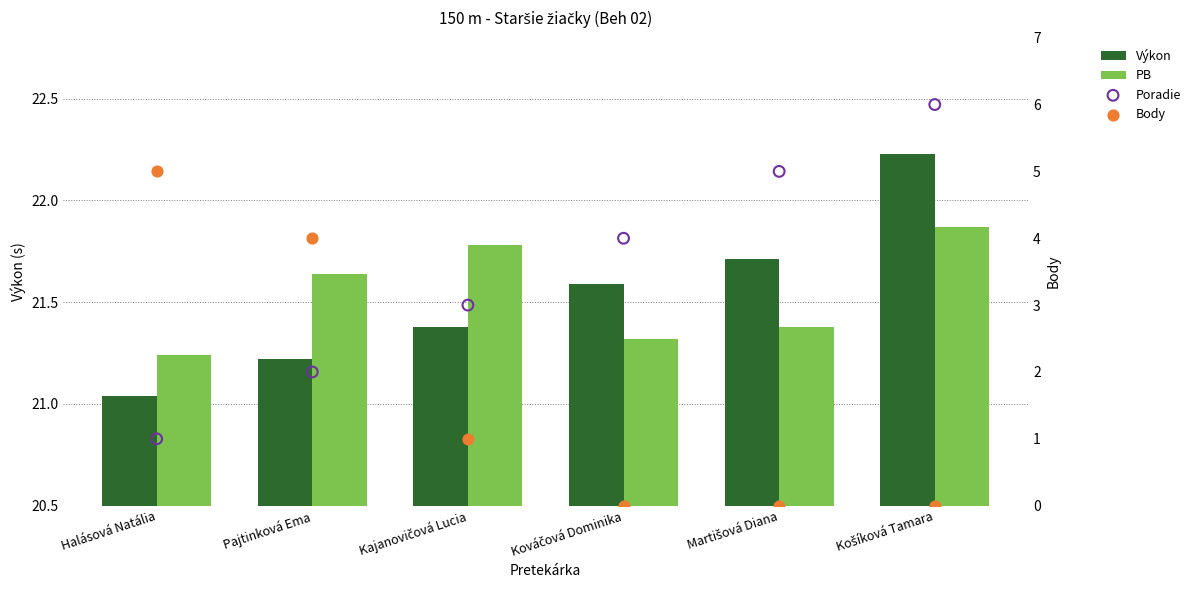

What are all the series names shown in the legend?

Výkon, PB, Poradie, Body